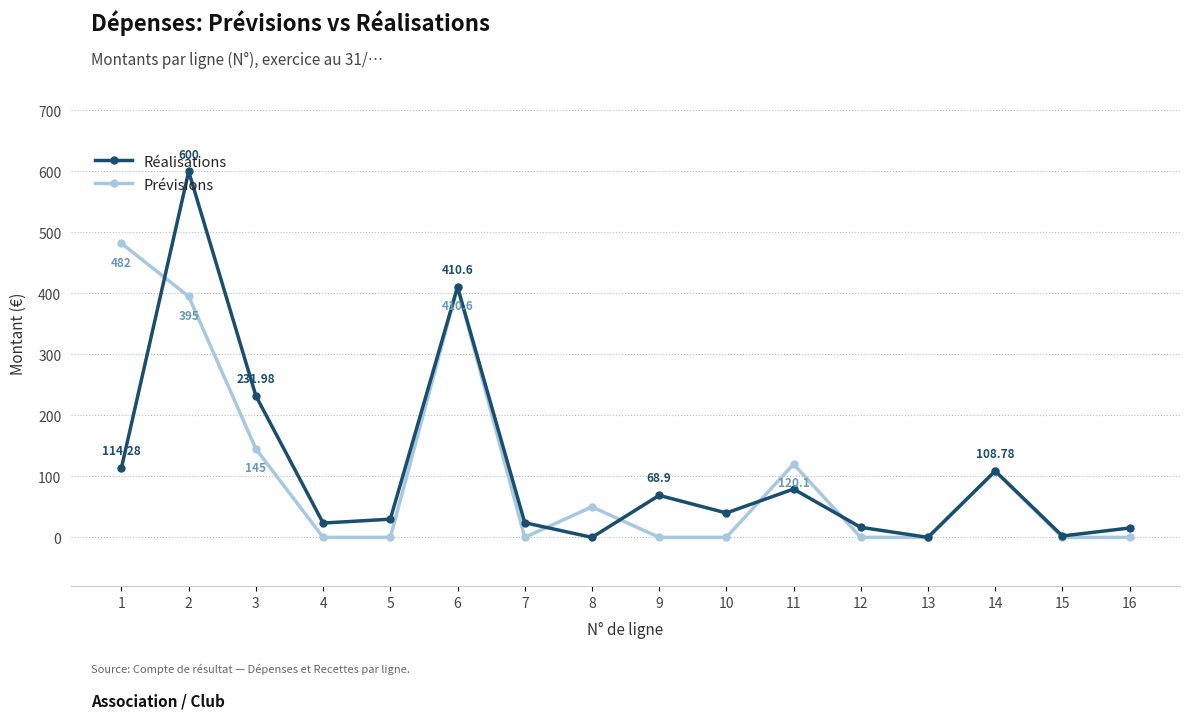

Where is the first local maximum for Réalisations?

2